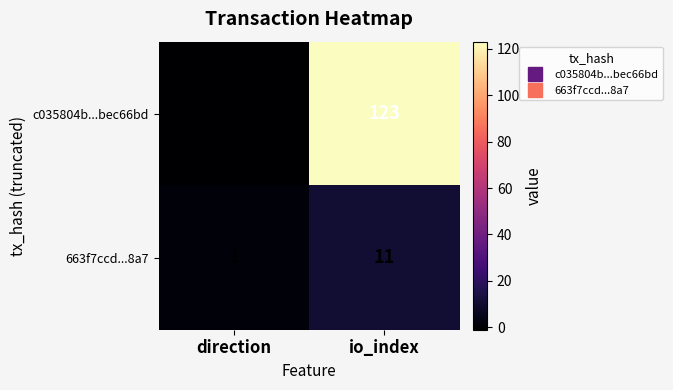

How many values in c035804b...bec66bd are above zero?

1